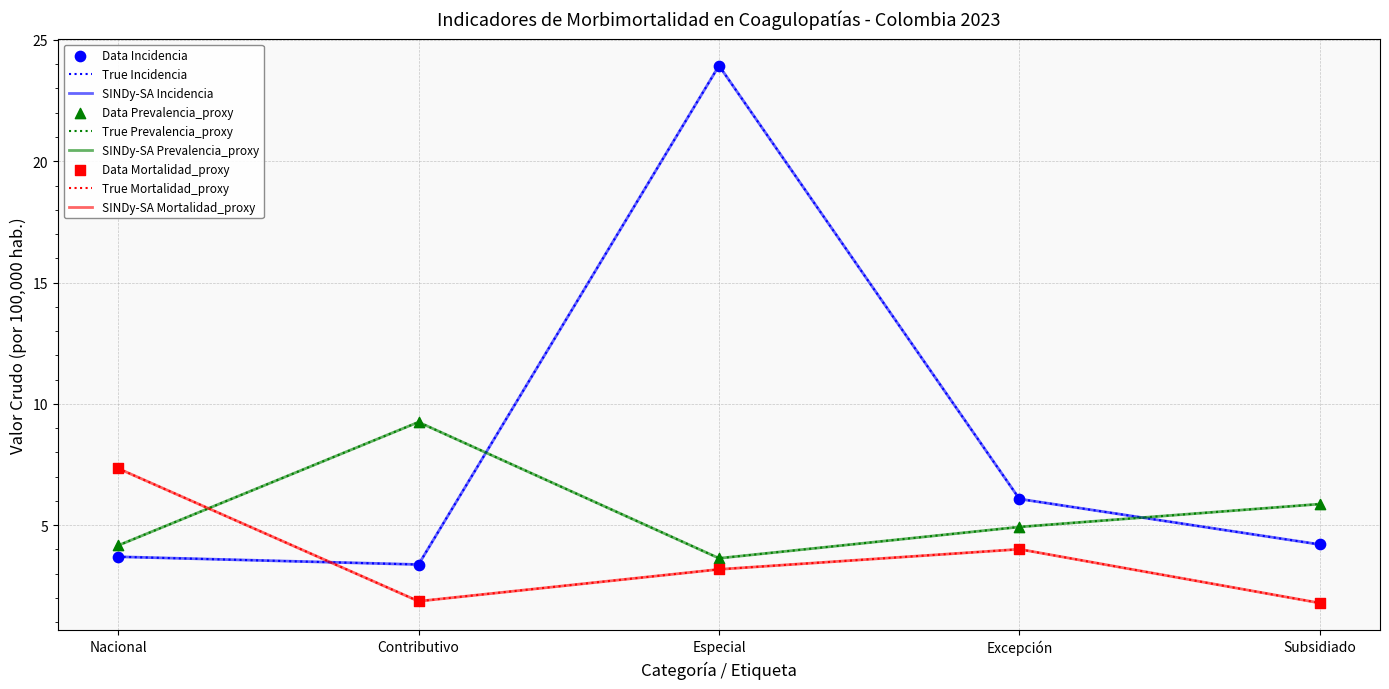

What are all the series names shown in the legend?

Incidencia, Prevalencia_proxy, Mortalidad_proxy